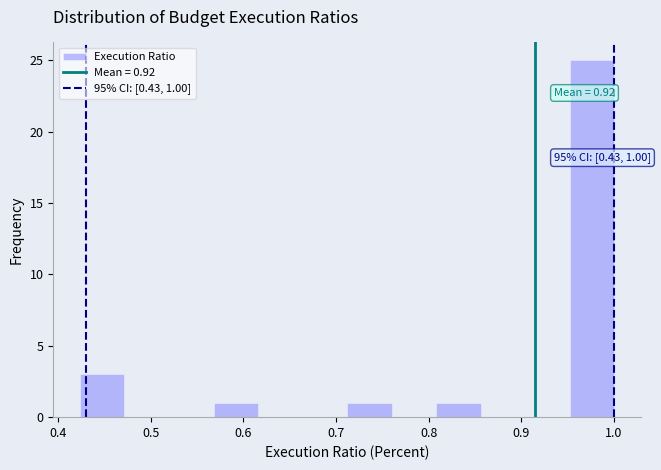

Which range on the x-axis has the tallest bar?

0.95 to 1.00